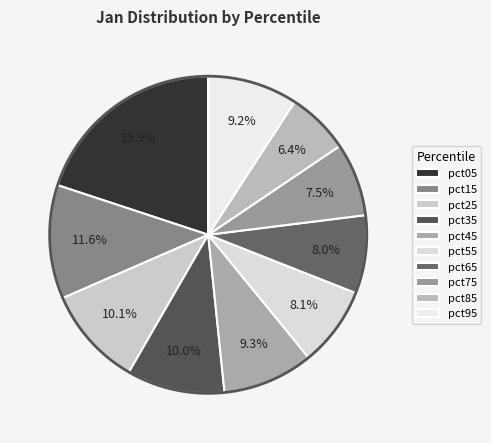

What is the total percentage of pct55 and pct05?

28.0%